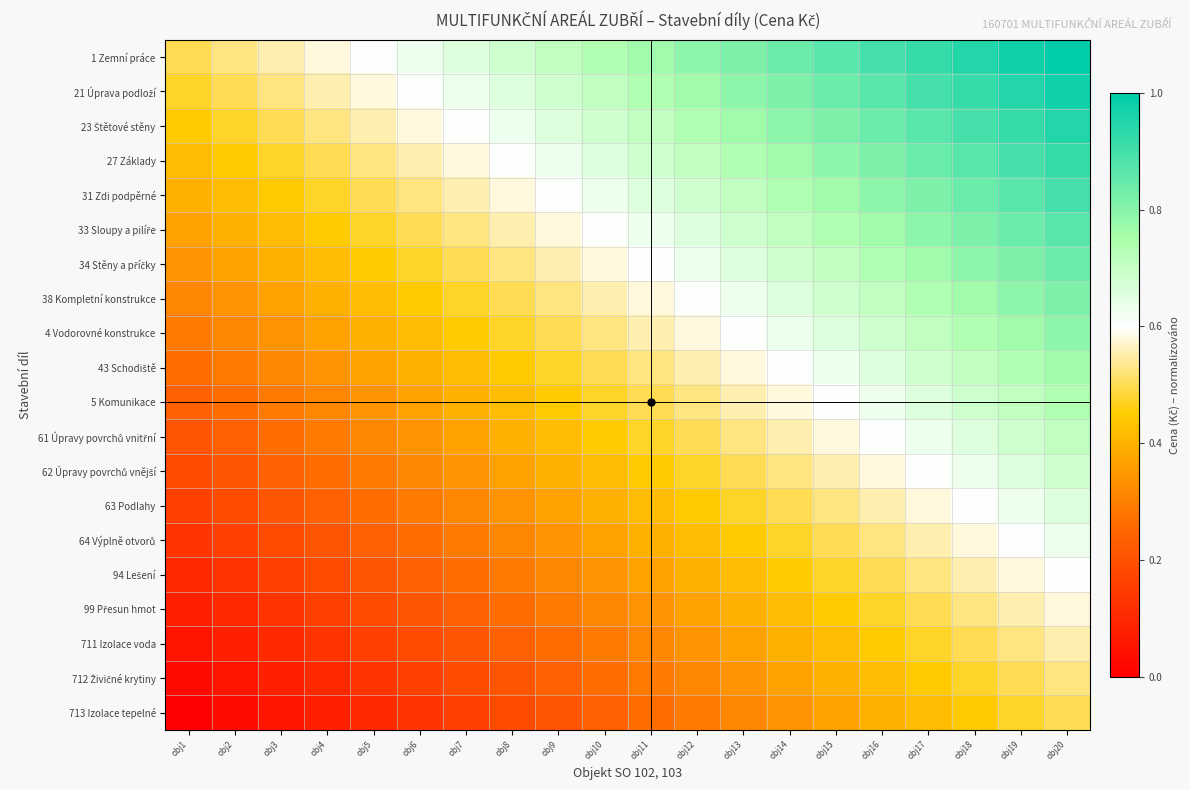

At how many categories does at least one series exceed 0?

20